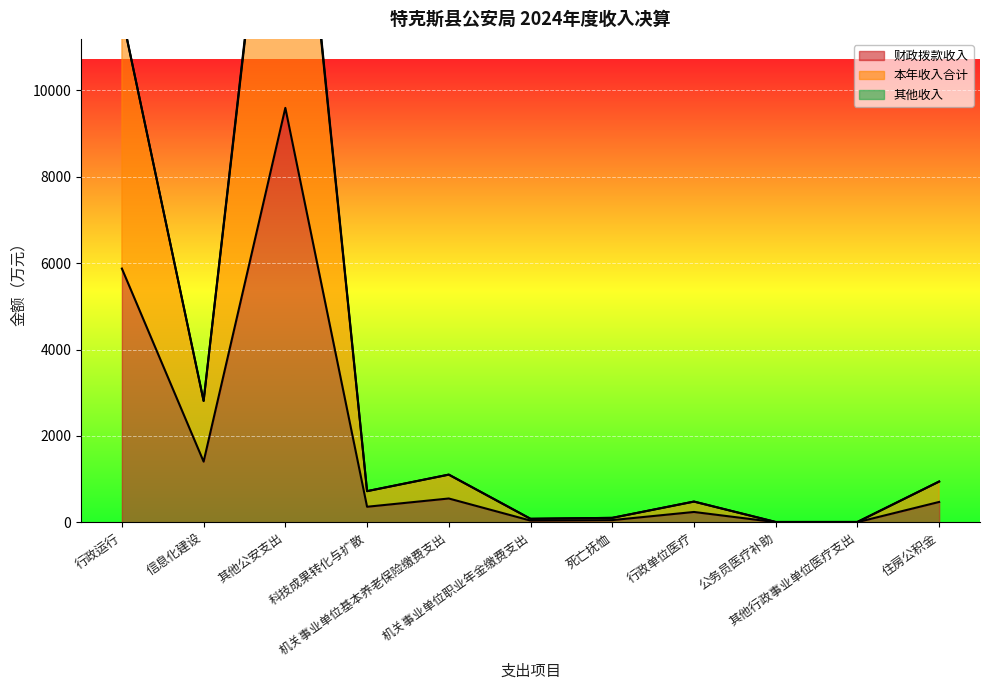

Rank the series at 行政运行 from lowest to highest value.

财政拨款收入, 本年收入合计